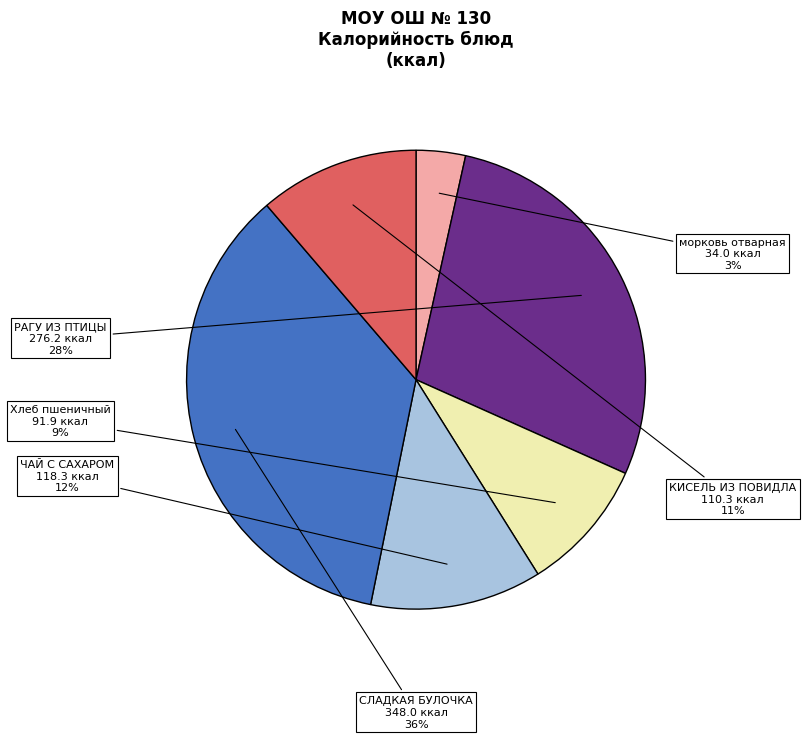

To the nearest percent, what is the average slice percentage?

17%